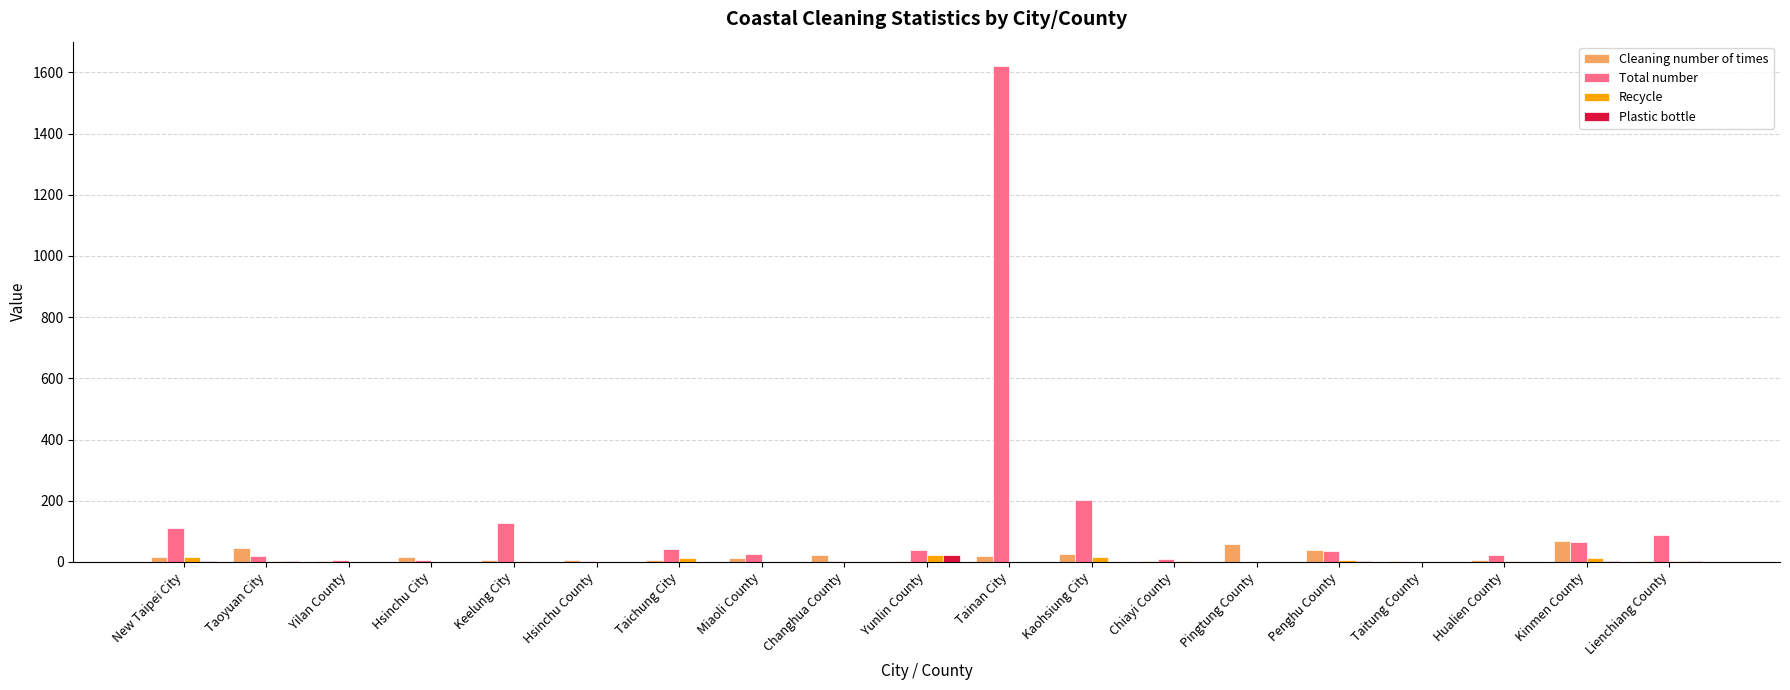

What is the maximum value for Cleaning number of times?

67.0